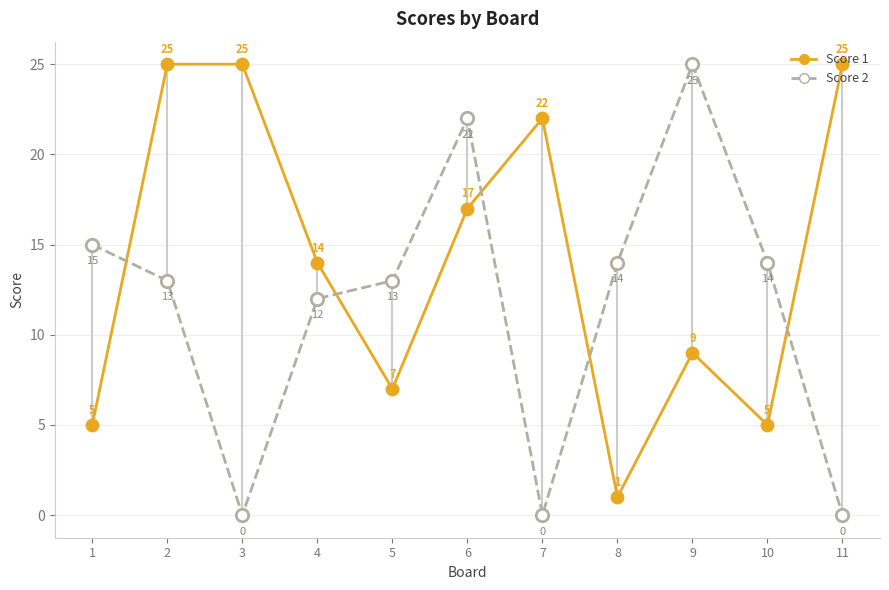

What is the total value across all series at 1?

20